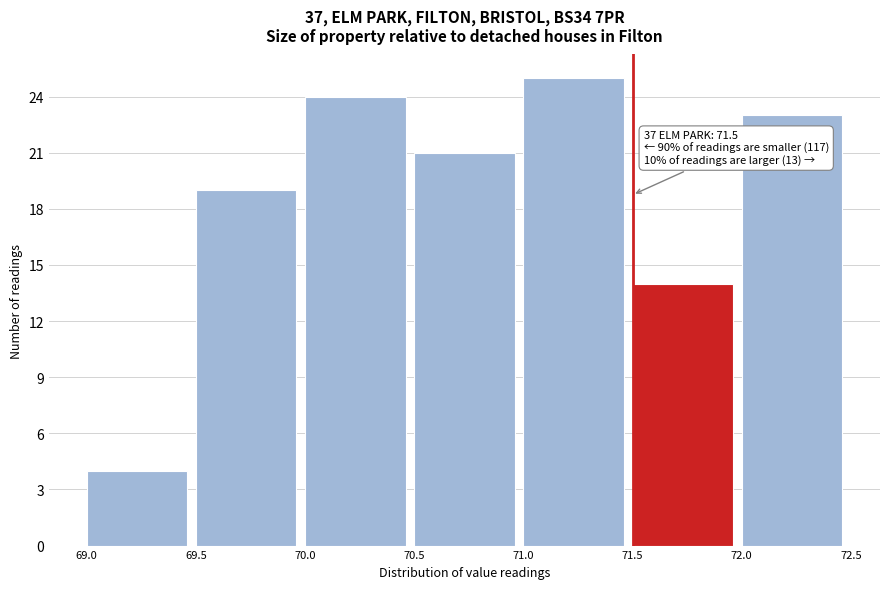

Over which range of the x-axis is the bar tallest?

71.0 to 71.5